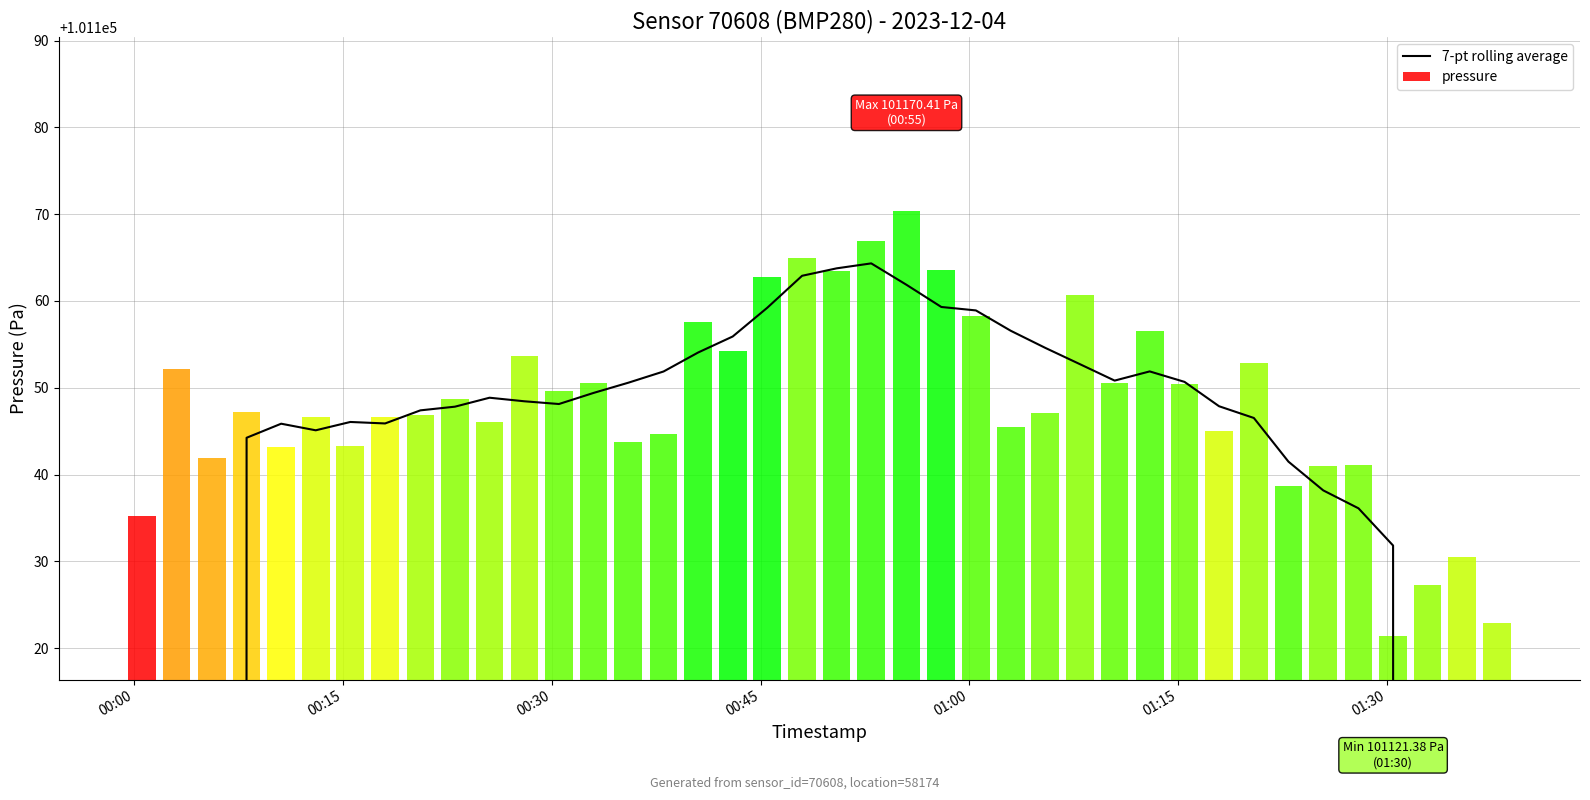

Reading right to left, what are all the values shown in this chart?

57786.0	72234.7	86683.4	101131.8	101136.1	101138.2	101141.5	101146.5	101147.9	101150.7	101151.9	101150.8	101152.7	101154.6	101156.6	101158.9	101159.3	101161.9	101164.3	101163.8	101162.9	101159.2	101155.9	101154.1	101151.9	101150.6	101149.4	101148.1	101148.4	101148.8	101147.8	101147.4	101145.9	101146.1	101145.1	101145.9	101144.2	86695.2	72245.7	57796.6